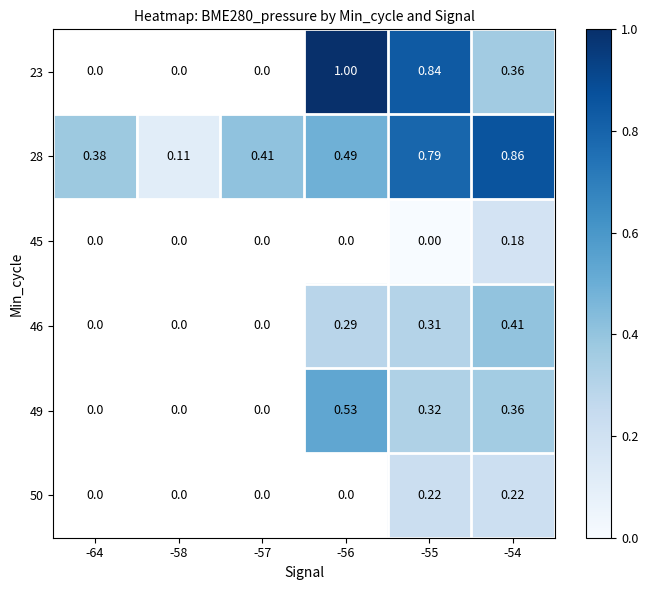

How many series are shown in this chart?

6